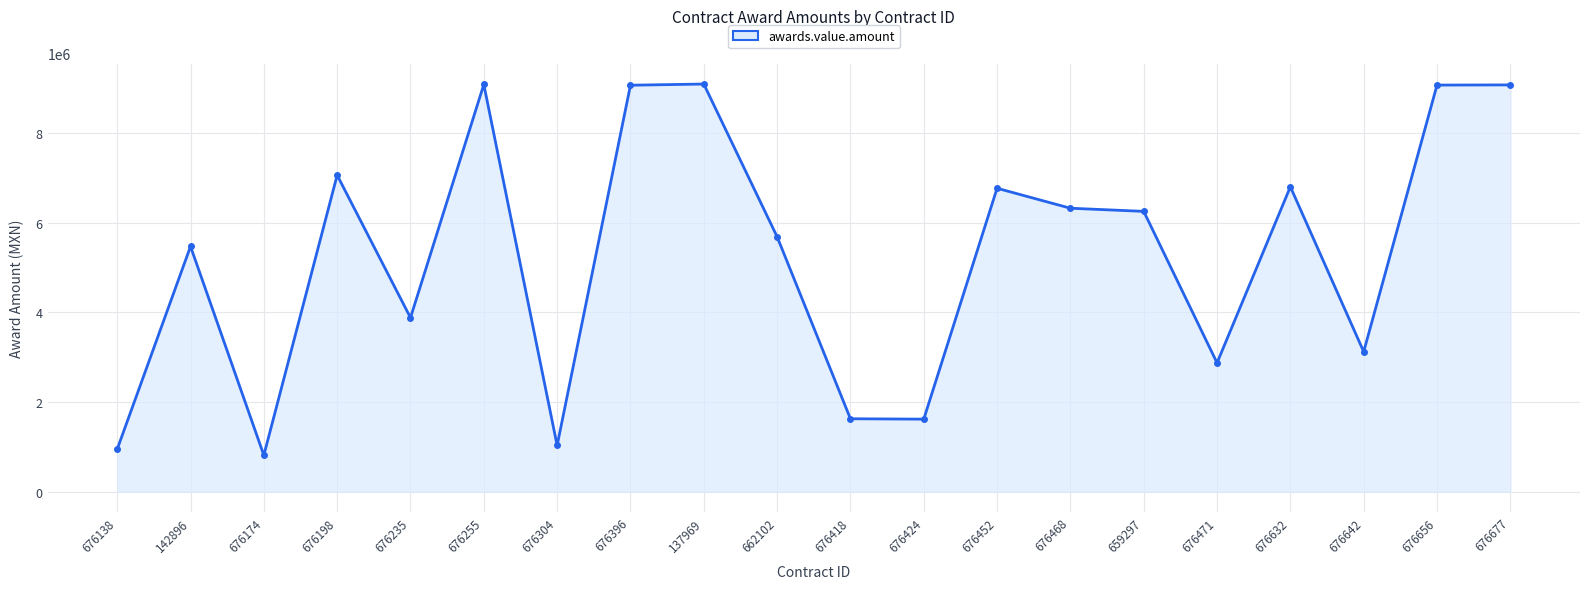

Which has a higher value, 676642 or 676471?

676642